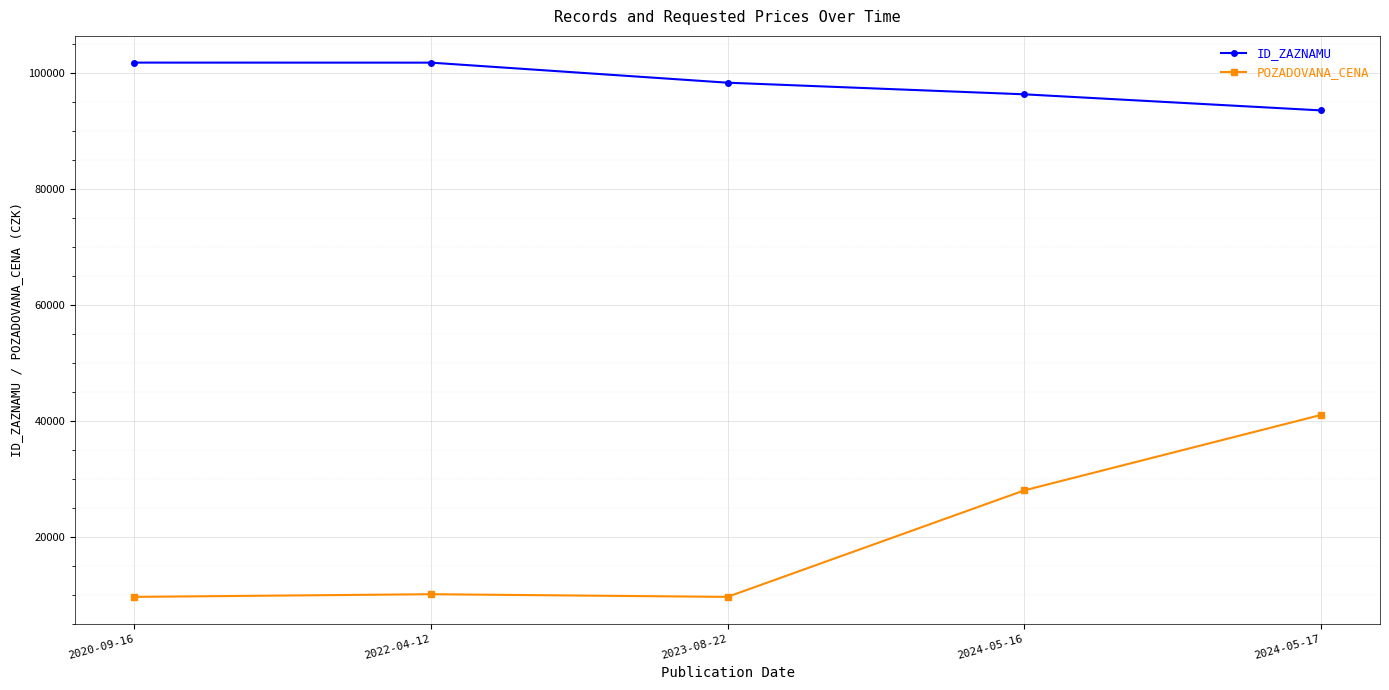

What is the maximum value shown in the chart?

101849